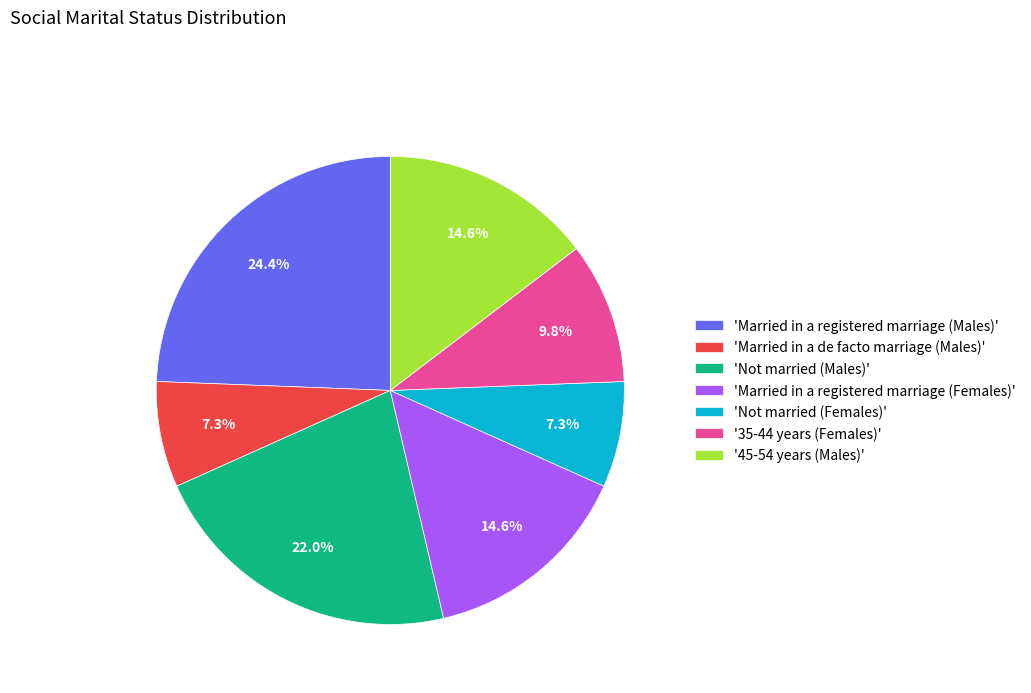

How many segments does this pie chart have?

7